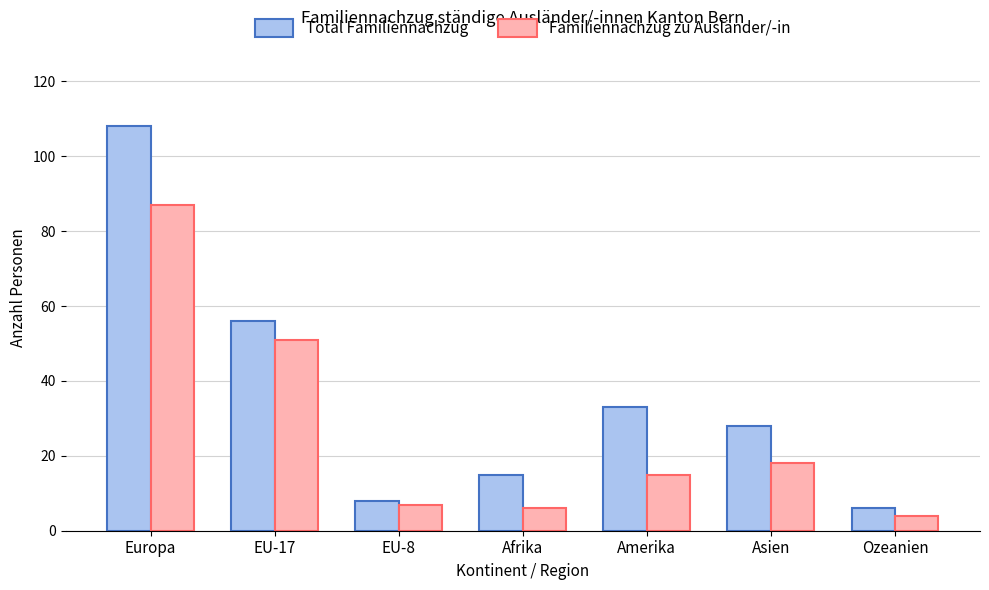

What is the label of the 4th bar from the left?

Afrika